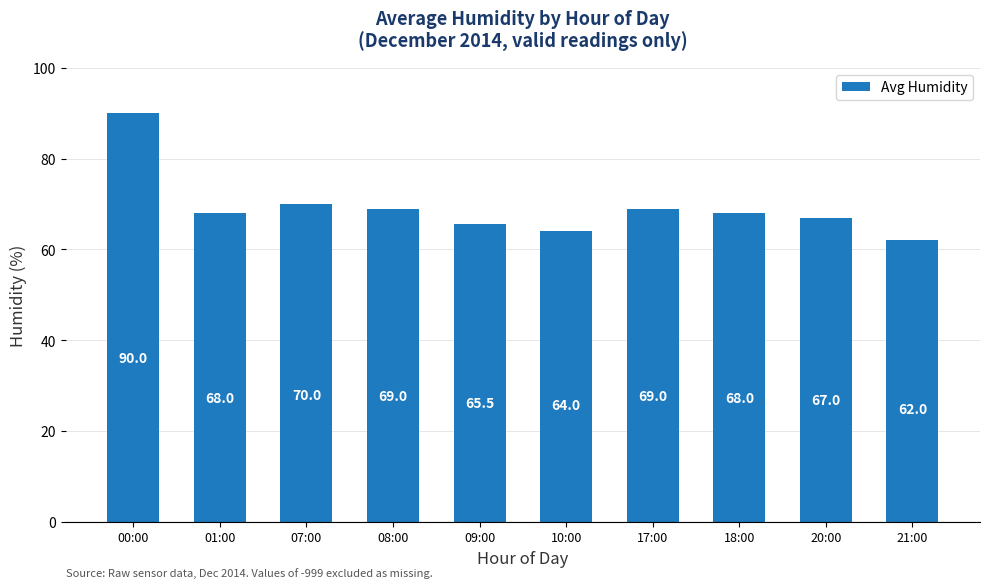

Approximately how many times larger is the value at 10:00 compared to 07:00?

0.9